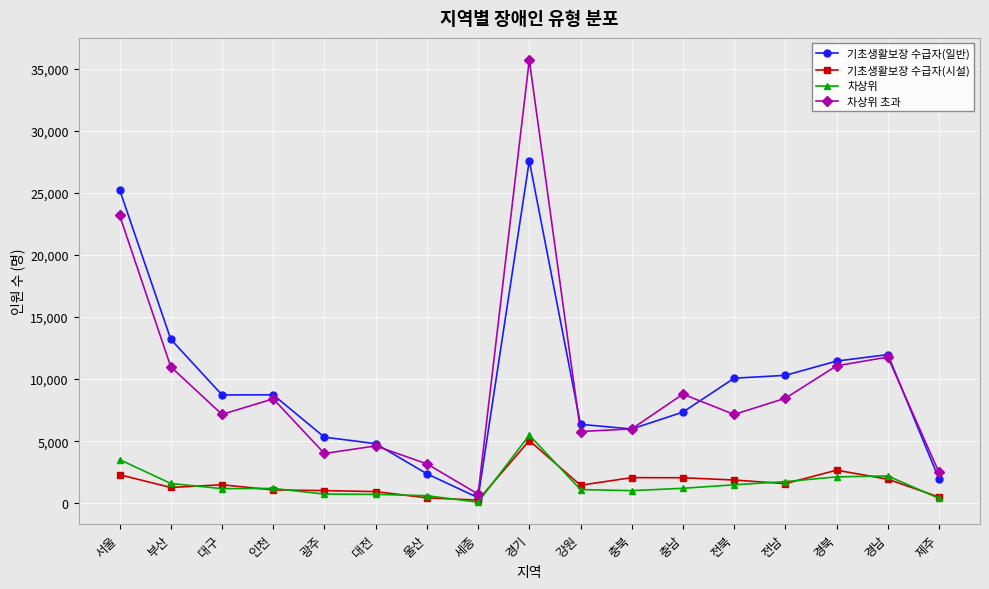

At which category is the sum across all series the highest?

경기